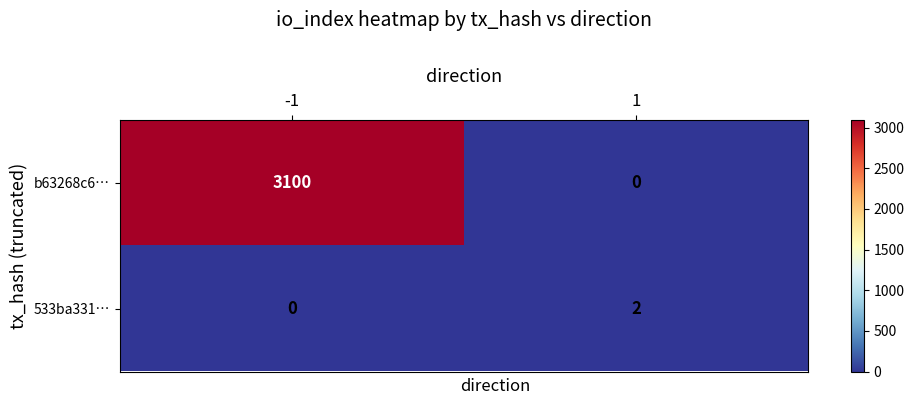

Which series has the widest spread of values?

b63268c6…